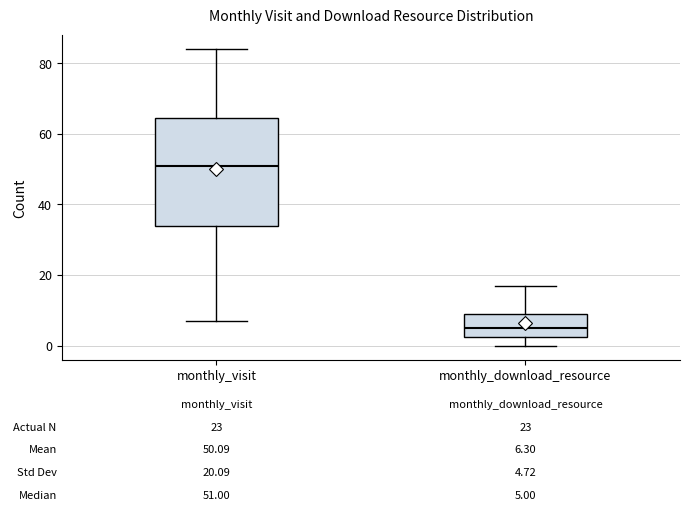

Comparing the boxes themselves (not the whiskers), which one is the tallest?

monthly_visit